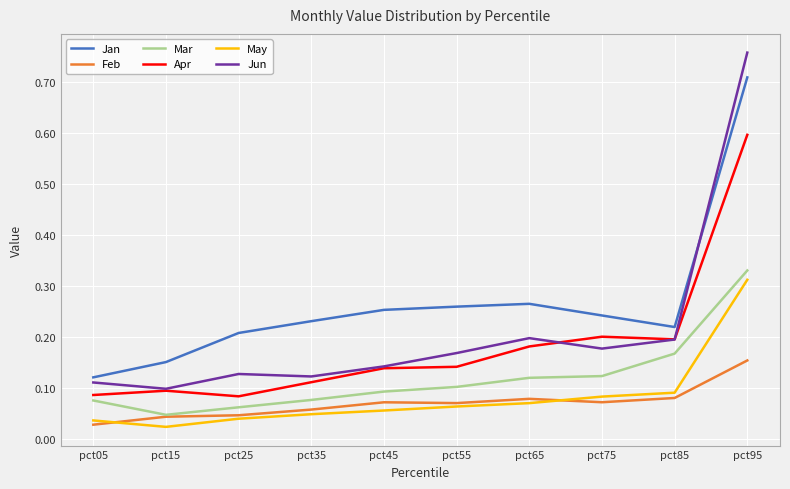

At which category is the sum across all series the highest?

pct95